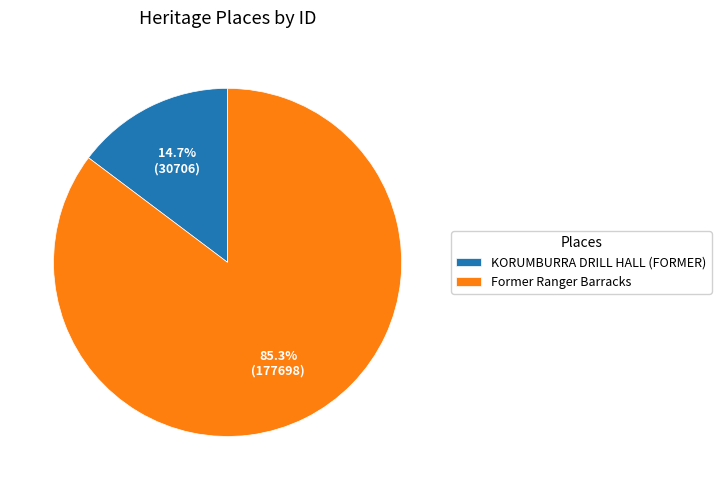

Which category has the biggest portion of the pie?

Former Ranger Barracks